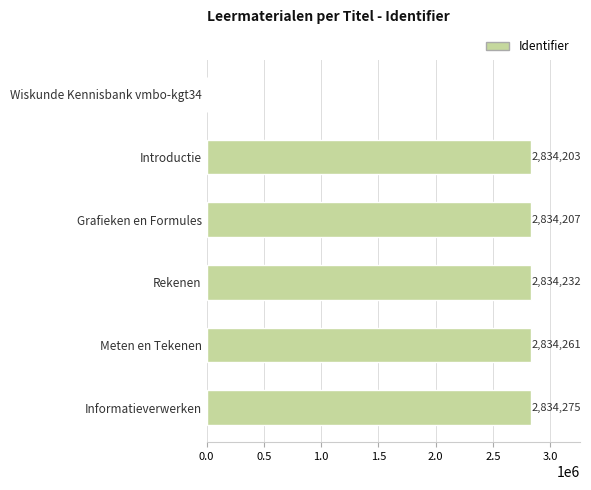

Read the value at Introductie, to the nearest 10.

2834200